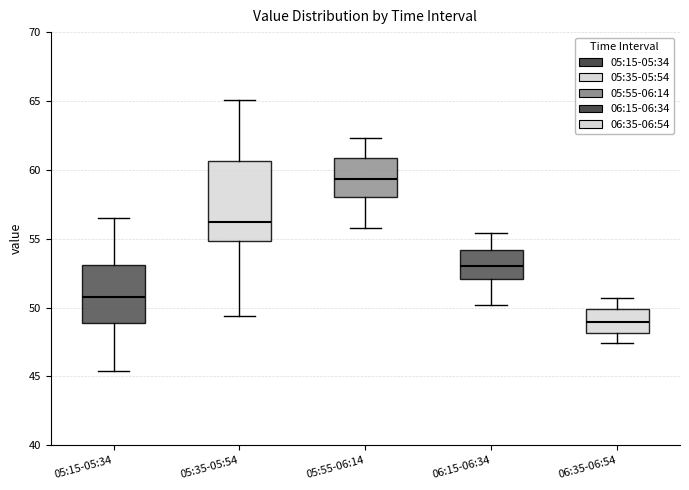

Which box has the highest median line?

05:55-06:14